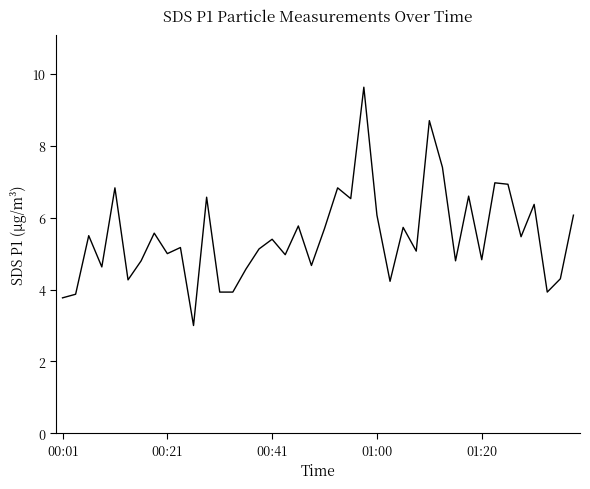

What is the difference between the maximum and minimum values?

6.6